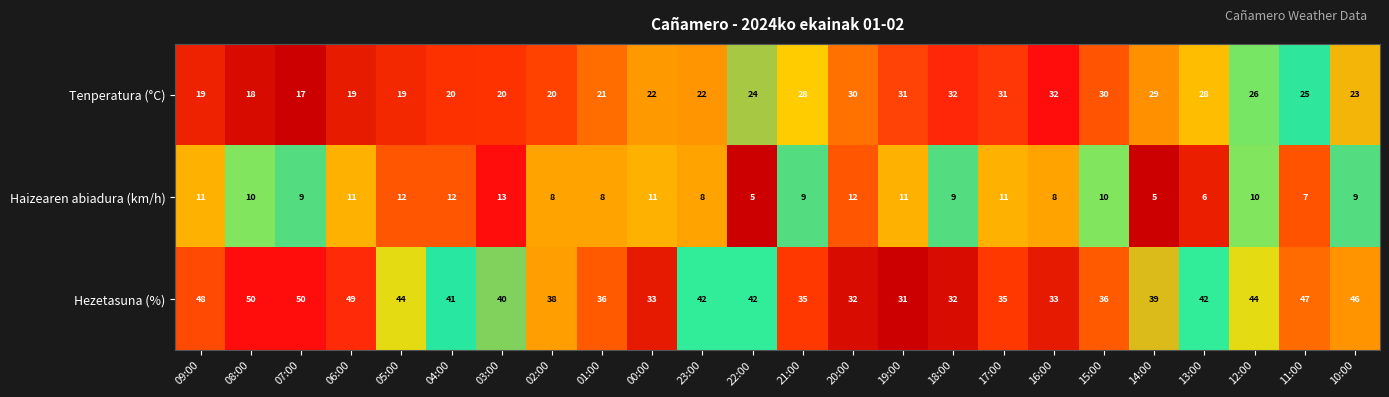

Read the Tenperatura (°C) value at 00:00, to the nearest 5.

20